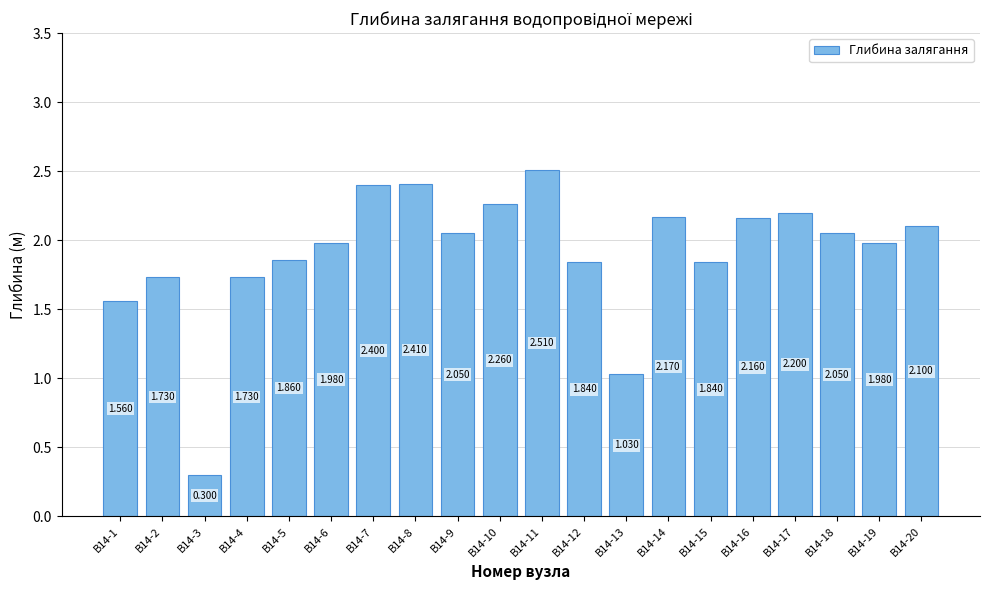

Which has a higher value, В14-3 or В14-6?

В14-6